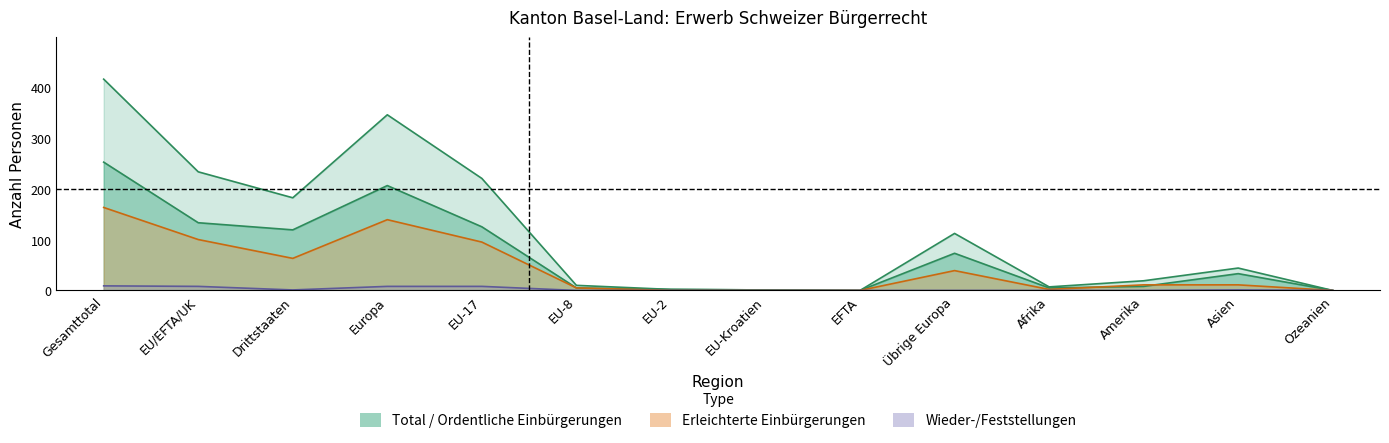

At which label does Ordentliche Einbürgerungen first exceed 33?

Gesamttotal